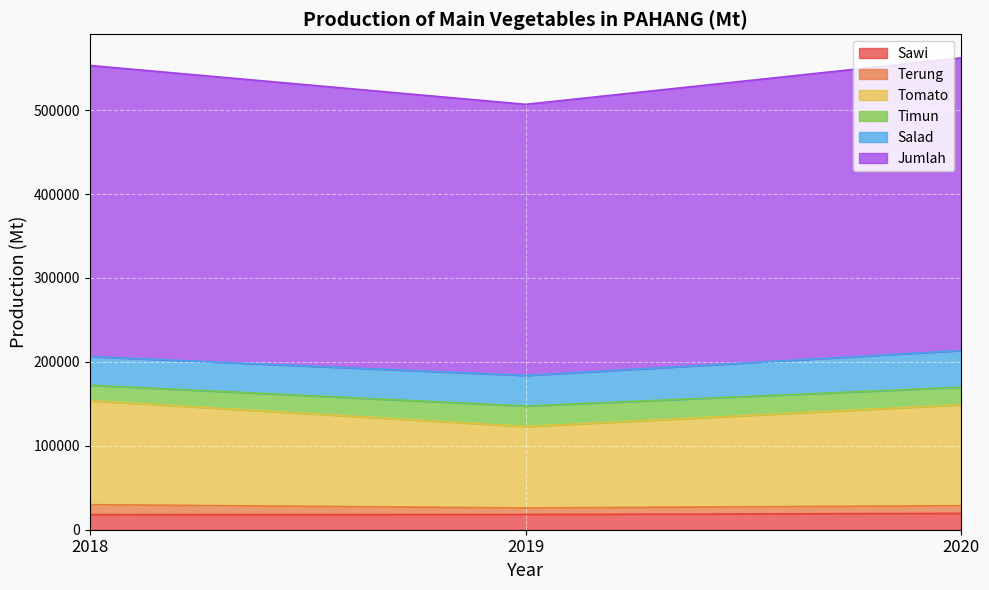

List the labels in order of Tomato value, smallest first.

2019, 2020, 2018